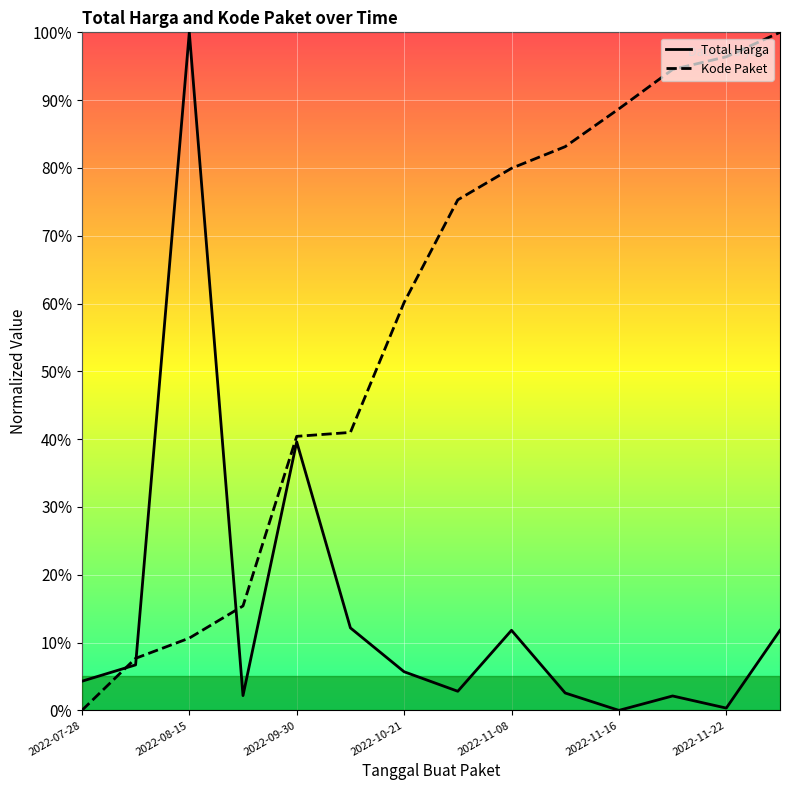

The Kode Paket series shows 88.7 at 2022-11-16. True or false?

True